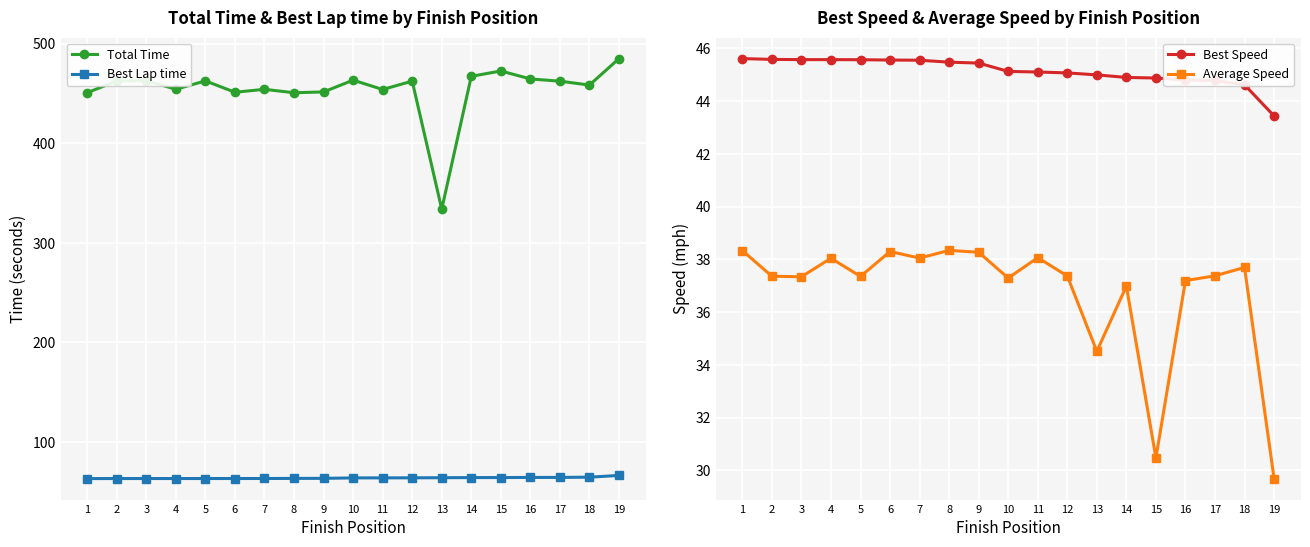

What value does the Average Speed series have at 5?

37.4